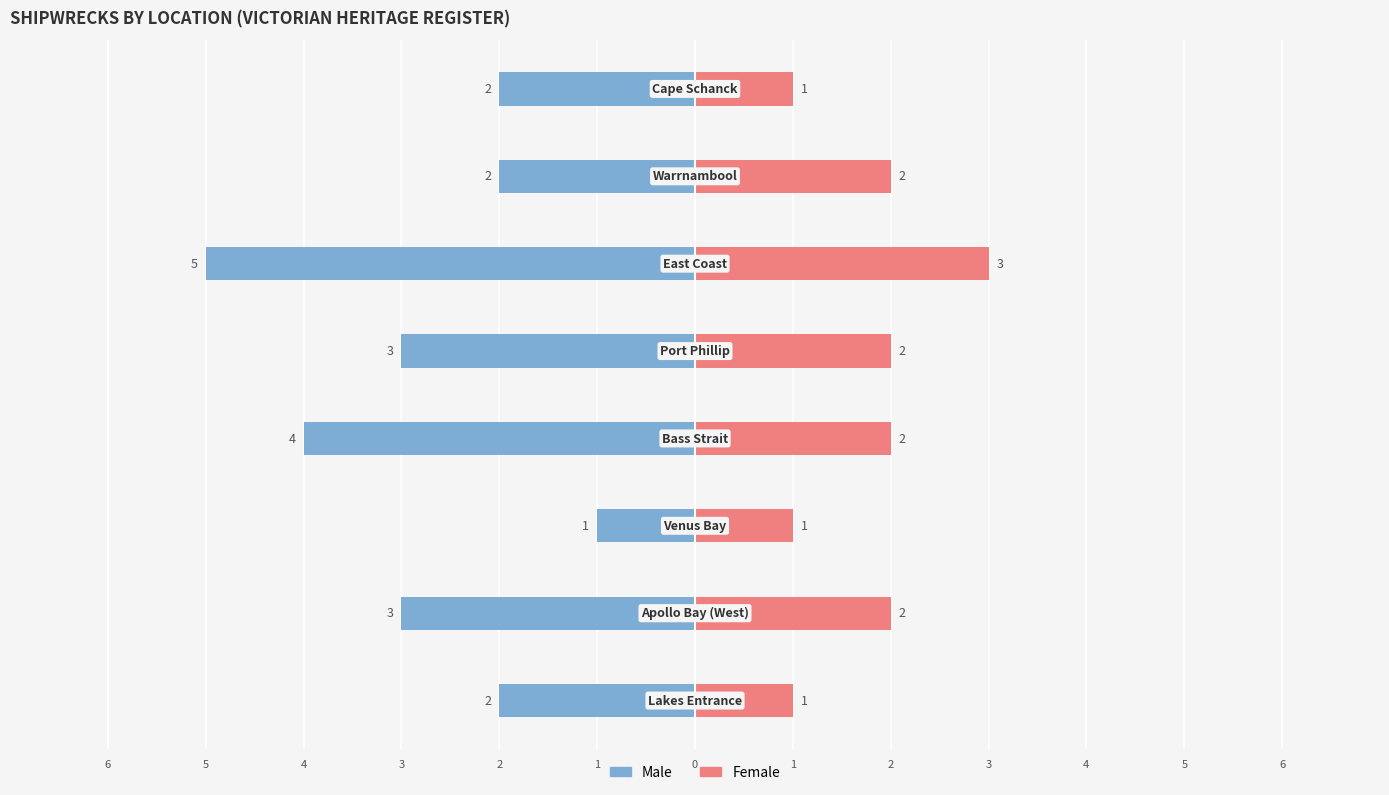

Reading left to right, list all the values displayed in this chart.

Male: 6=-2	5=-3	4=-1	3=-4	2=-3	1=-5	0=-2	1=-2
Female: 6=1	5=2	4=1	3=2	2=2	1=3	0=2	1=1